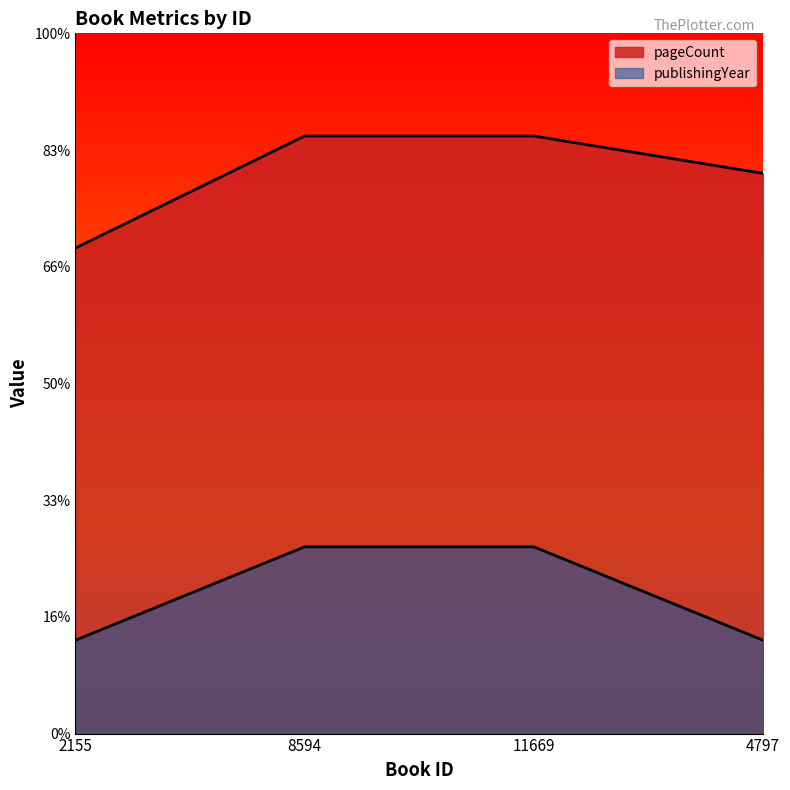

True or false: pageCount and publishingYear intersect in this chart.

False